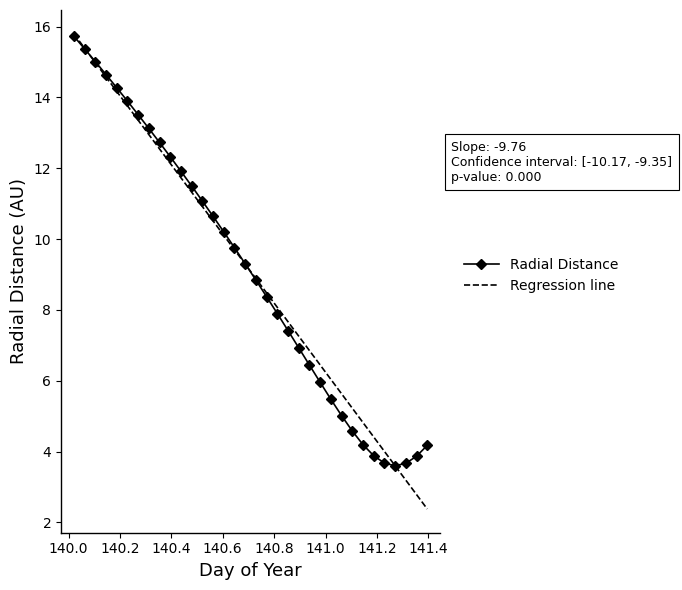

What is the maximum value shown in the chart?

15.7